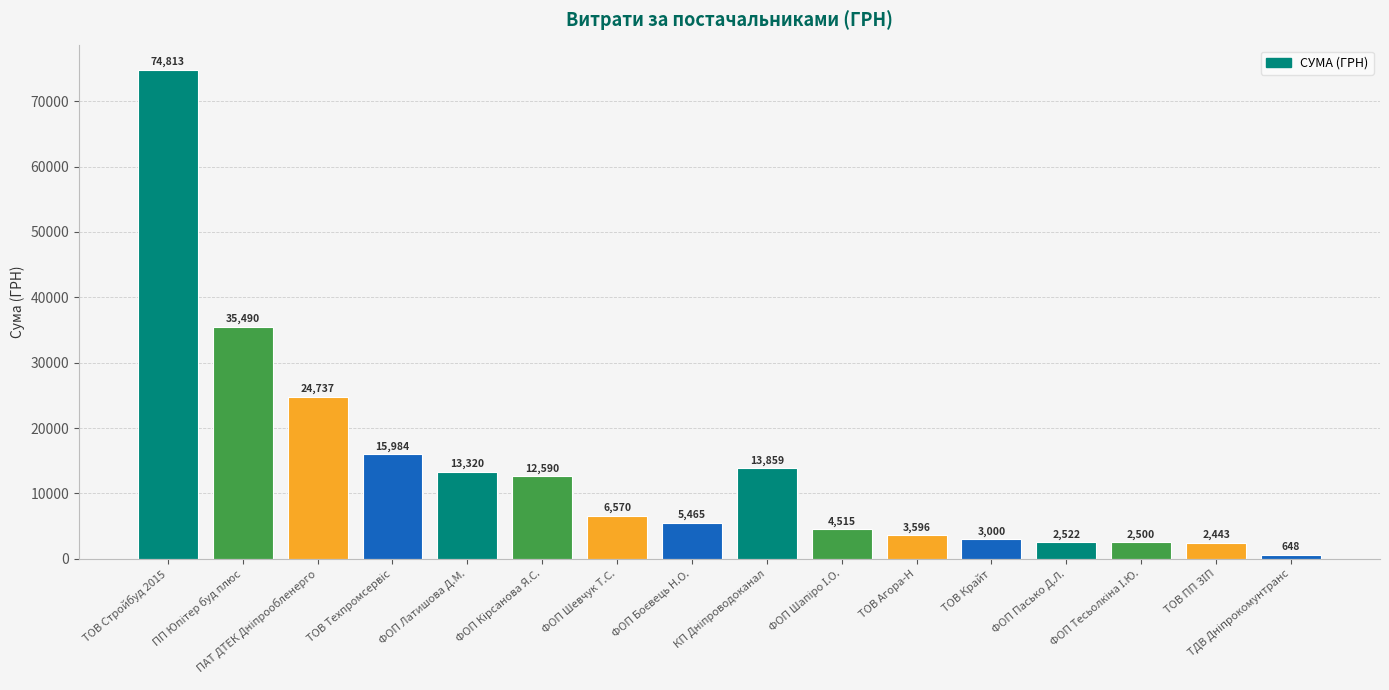

What is the smallest value displayed?

648.0